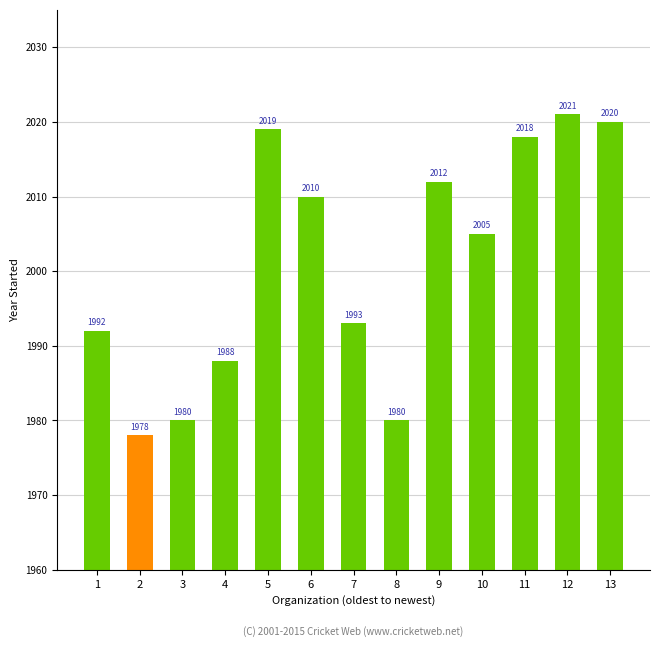

Reading left to right, what are all the values shown in this chart?

1992	1978	1980	1988	2019	2010	1993	1980	2012	2005	2018	2021	2020